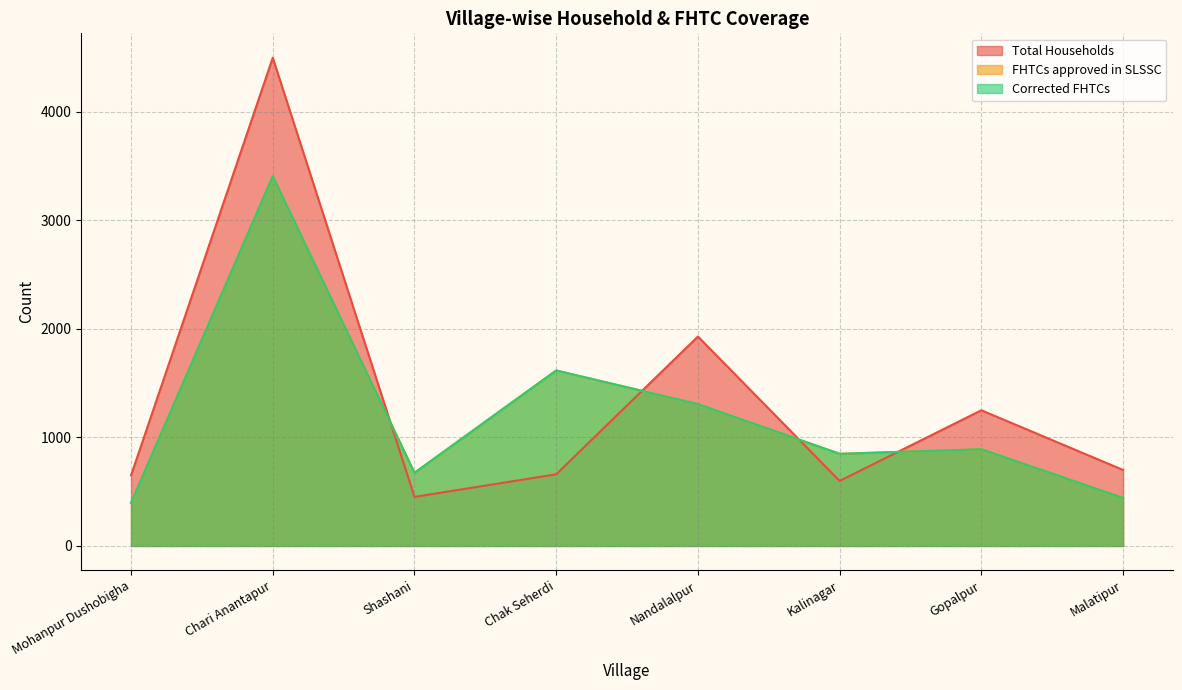

What is the sum of all Total Households values?

10740